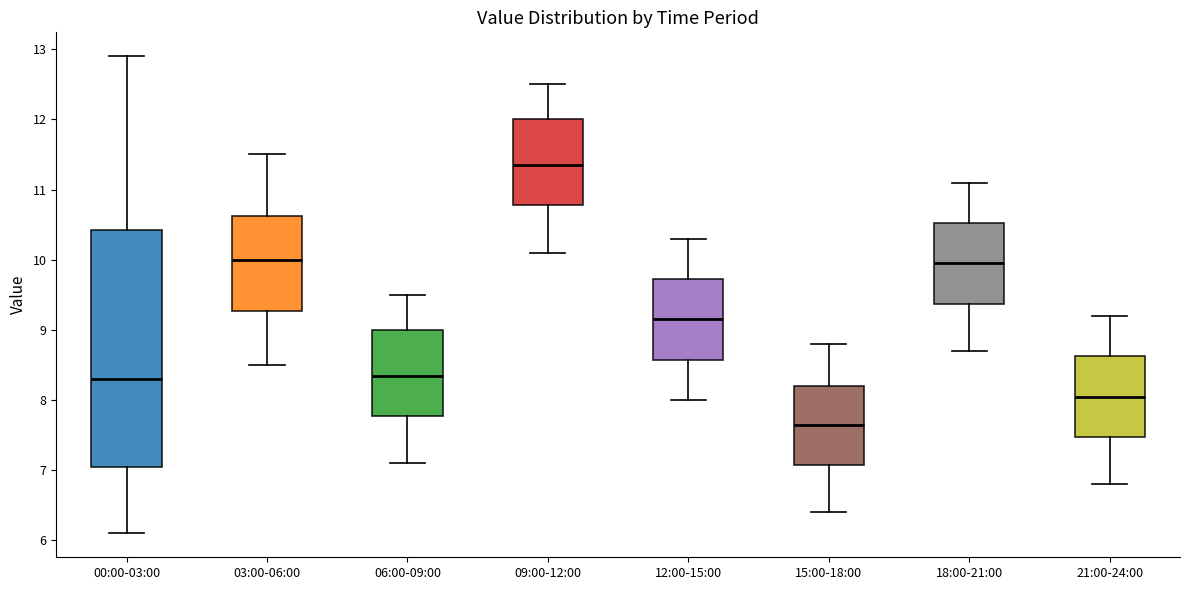

Which box is the tallest, from its lower edge to its upper edge?

00:00-03:00